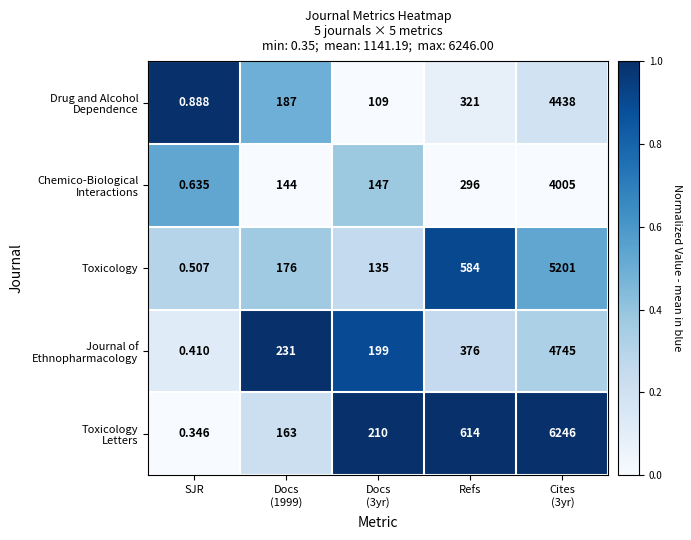

At which label is Toxicology closest to 2600?

Refs